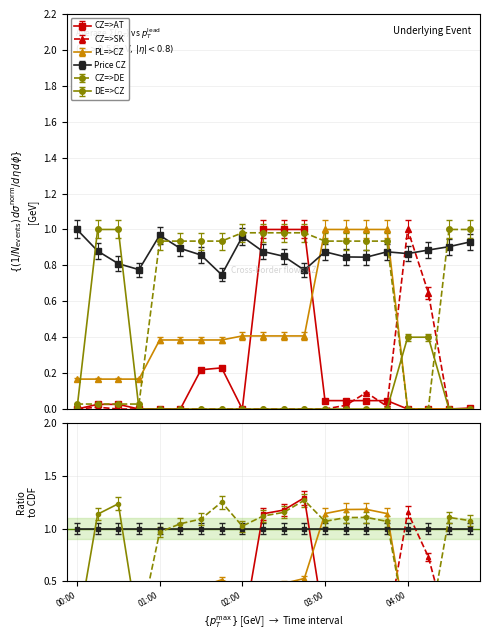

What is the label of the 18th point from the right?

00:30